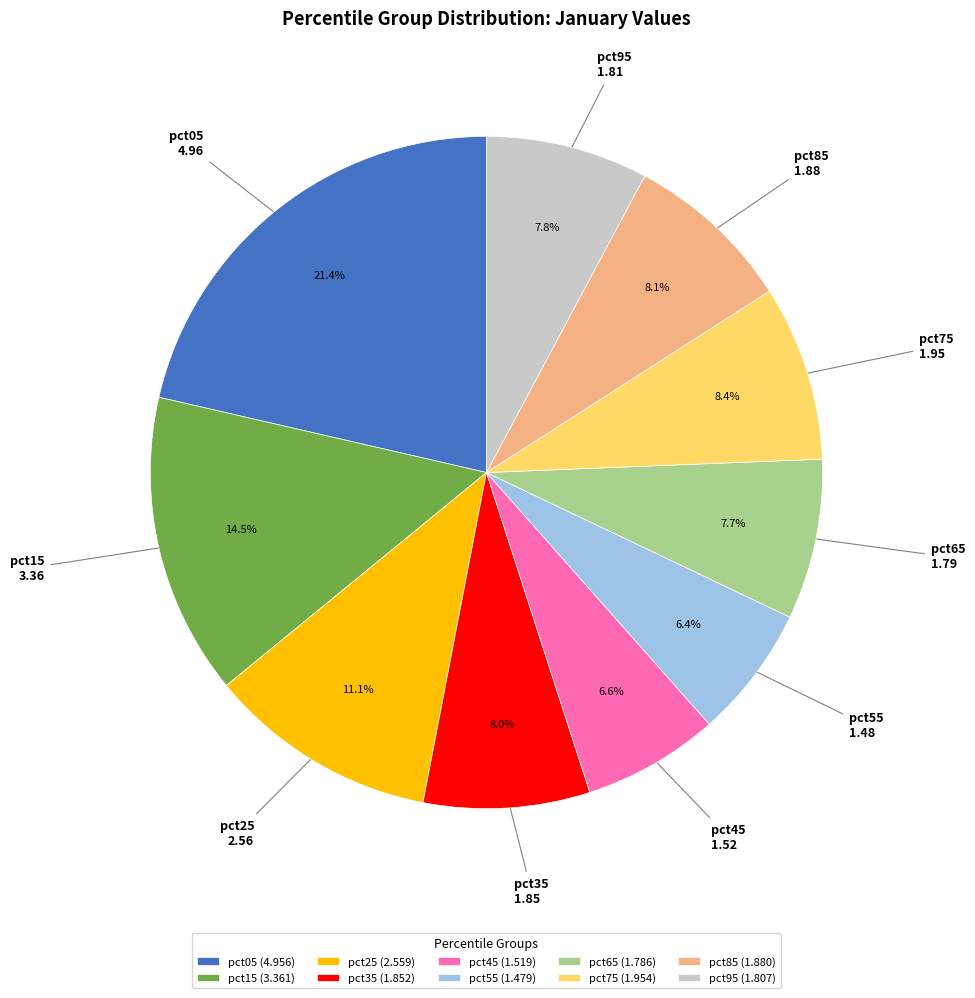

Approximately how many times larger is the value at pct55 compared to pct65?

0.8